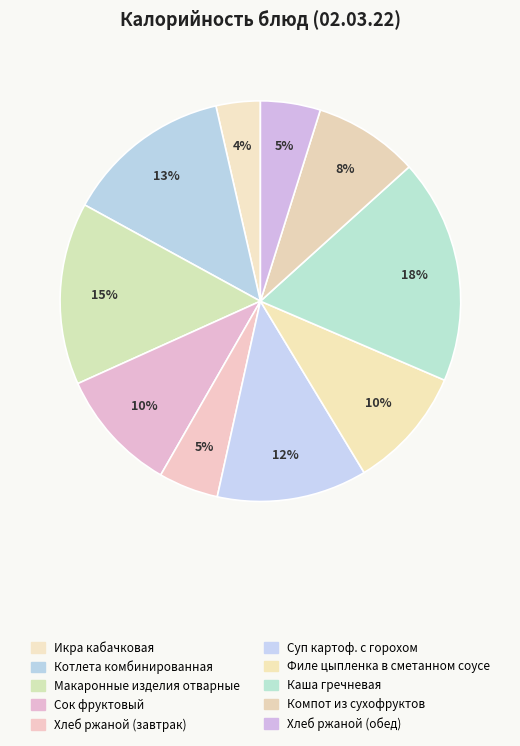

Does Сок фруктовый represent more than half of the total?

No